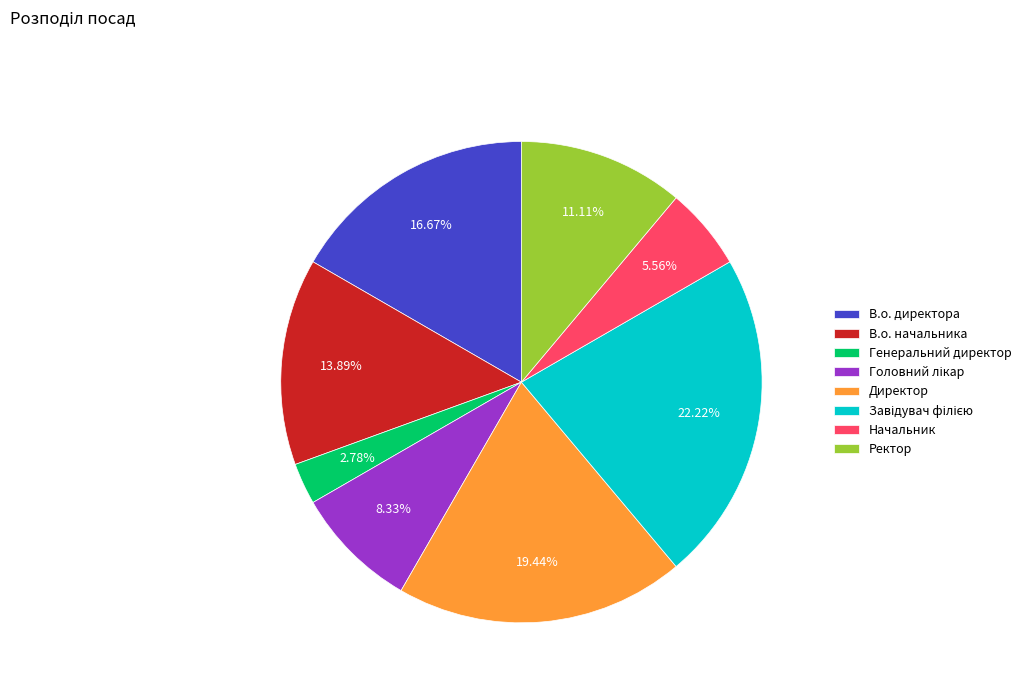

How many slices are in this pie chart?

8